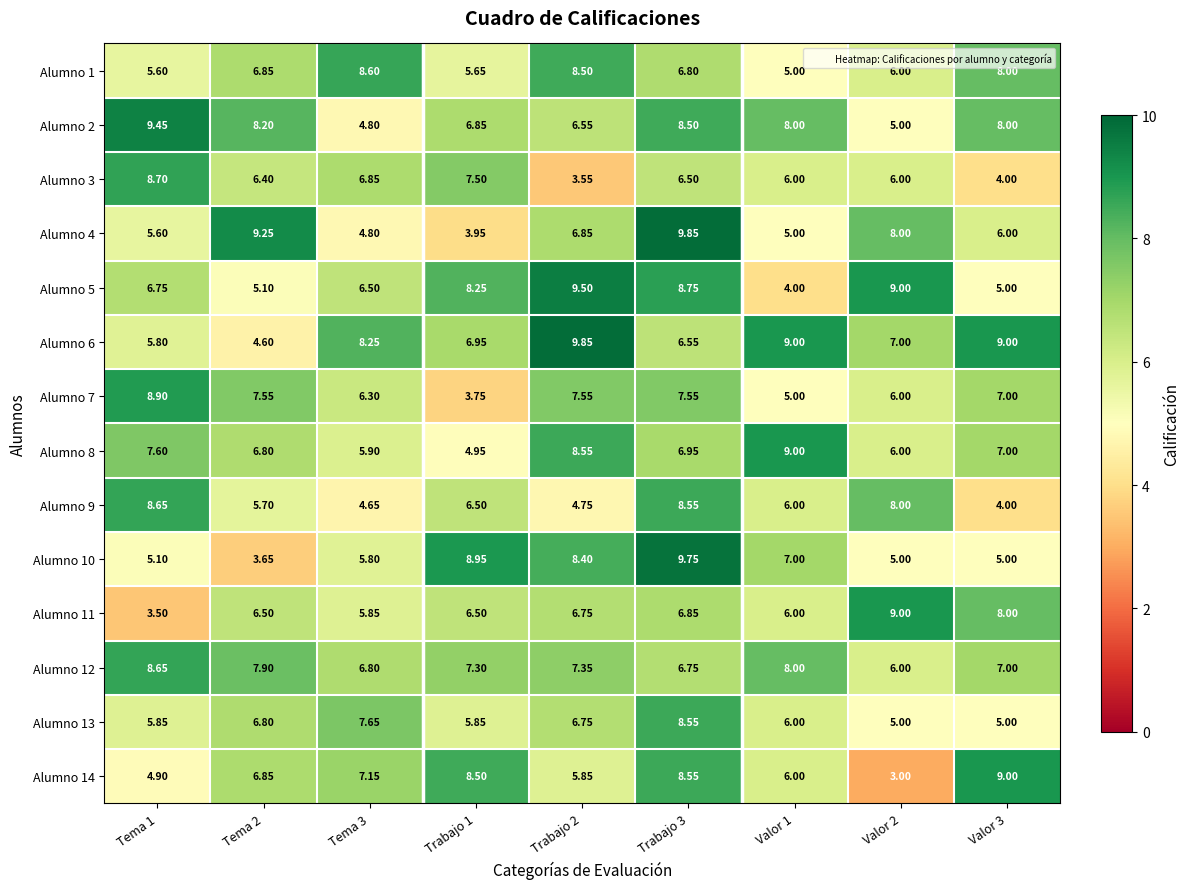

Is the value of Alumno 12 at Valor 3 greater than the value of Alumno 13 at Trabajo 3?

No